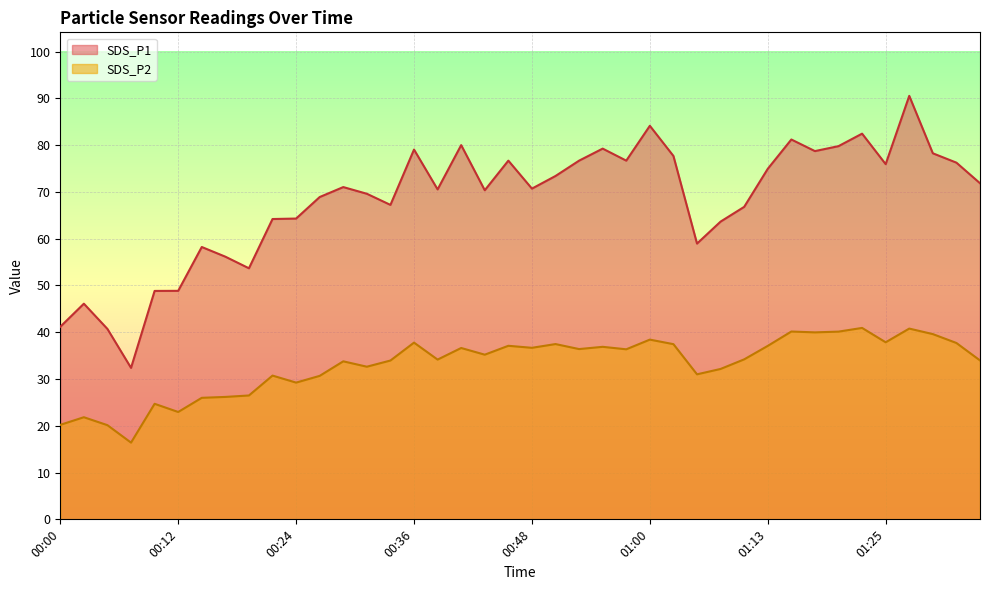

How many interior local peaks does the SDS_P1 series have?

11